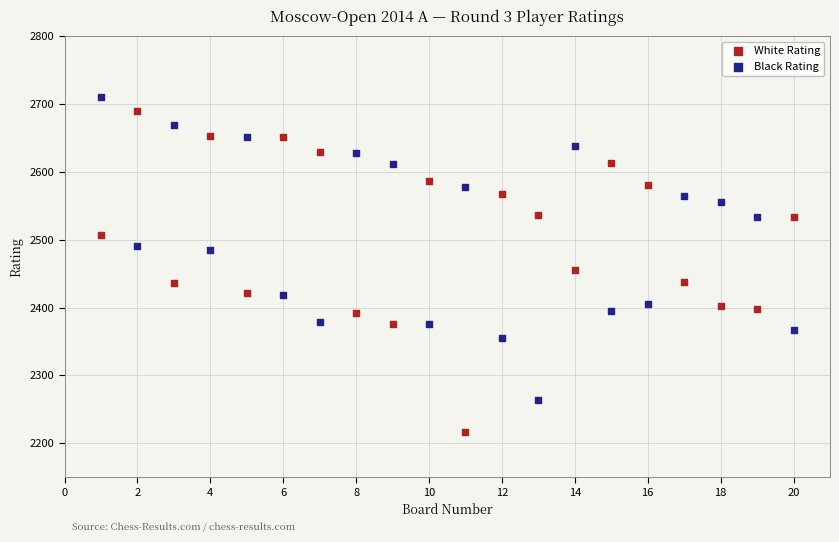

Which series has the widest spread of Y values?

White Rating